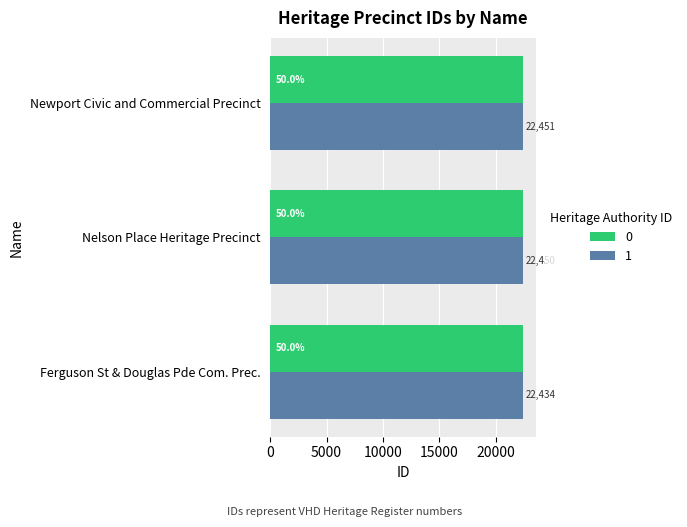

Is it true that 0 equals 12588 at Nelson Place Heritage Precinct?

False